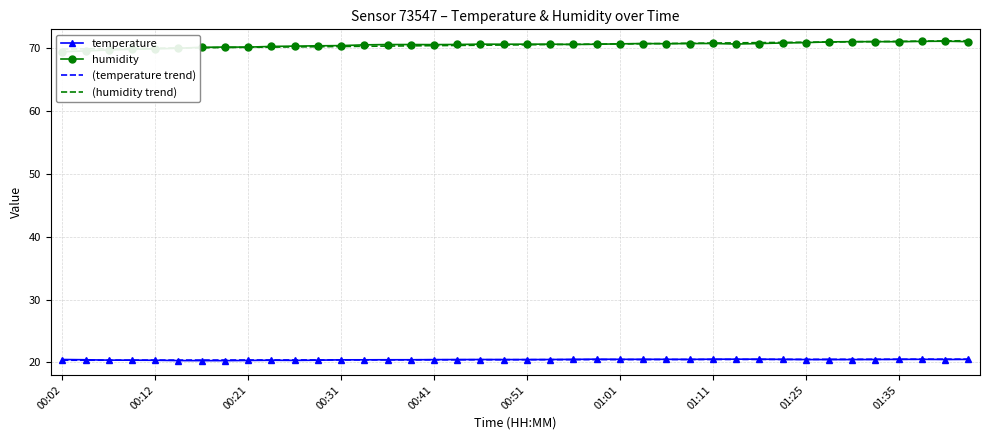

Is it true that temperature equals 20.5 at 01:11?

True